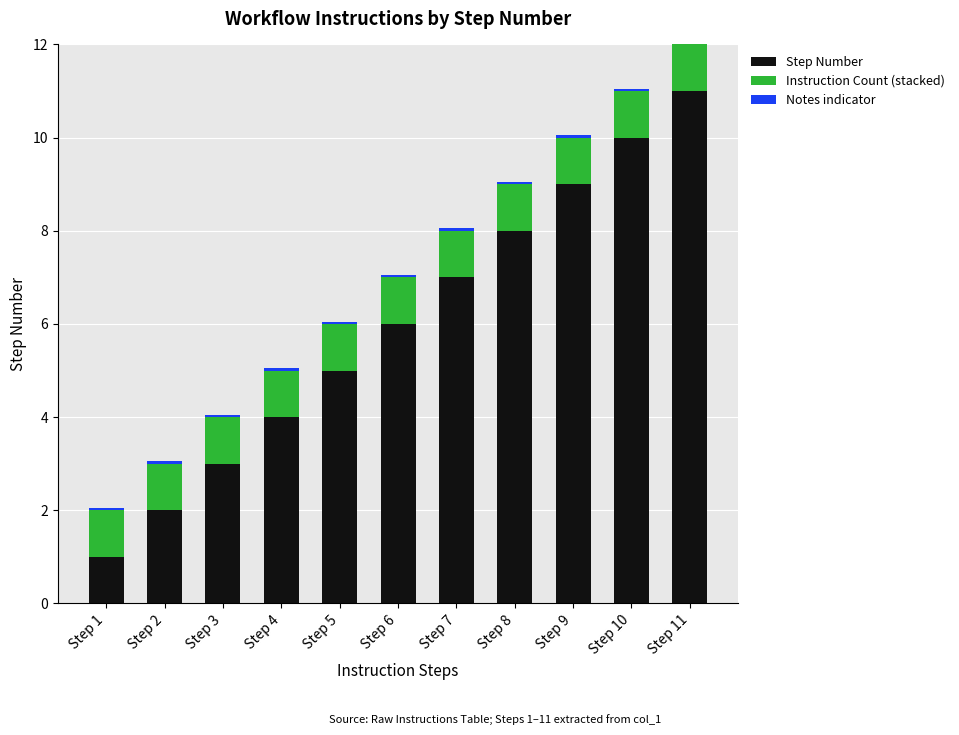

How many Step Number values are between 3 and 9?

7